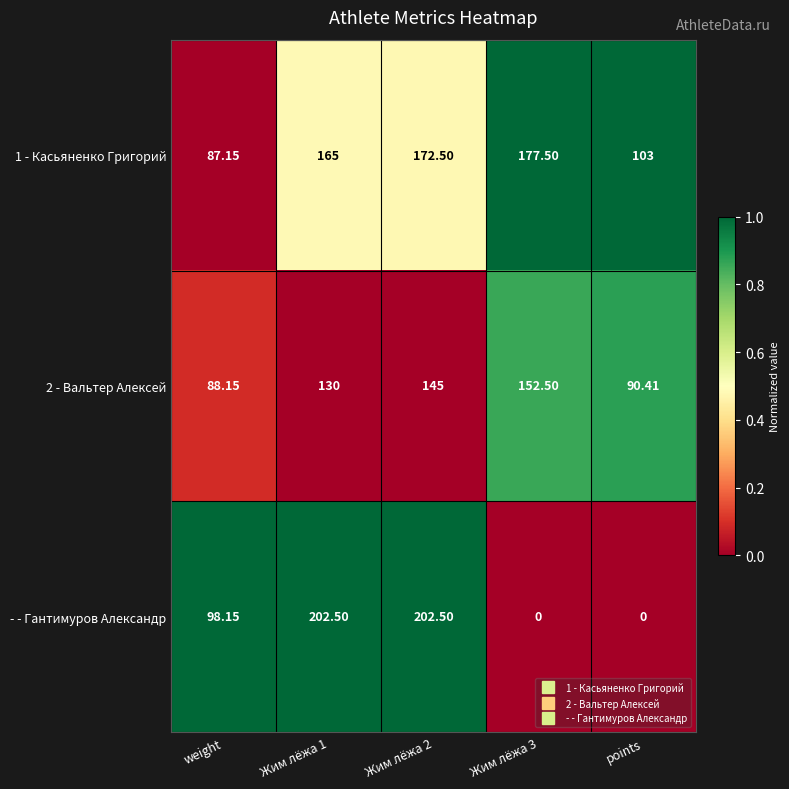

Is the value of 1 - Касьяненко Григорий at points greater than the value of - - Гантимуров Александр at Жим лёжа 2?

No